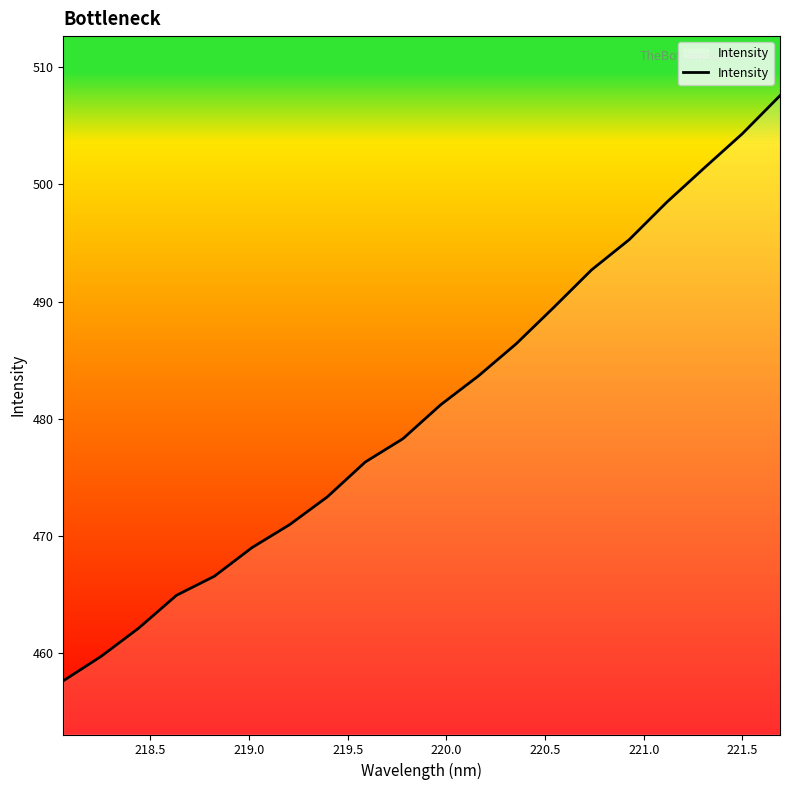

Does the chart have visible grid lines?

No